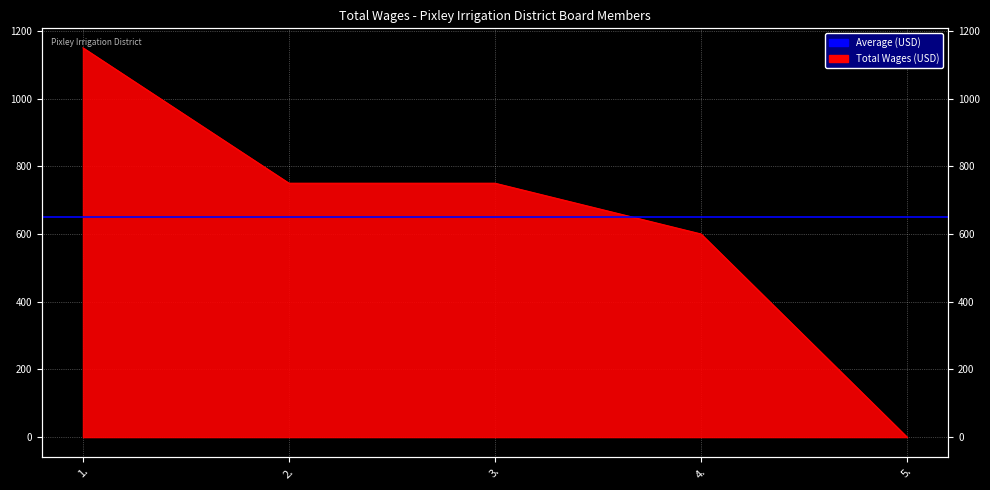

What is the average value?

650